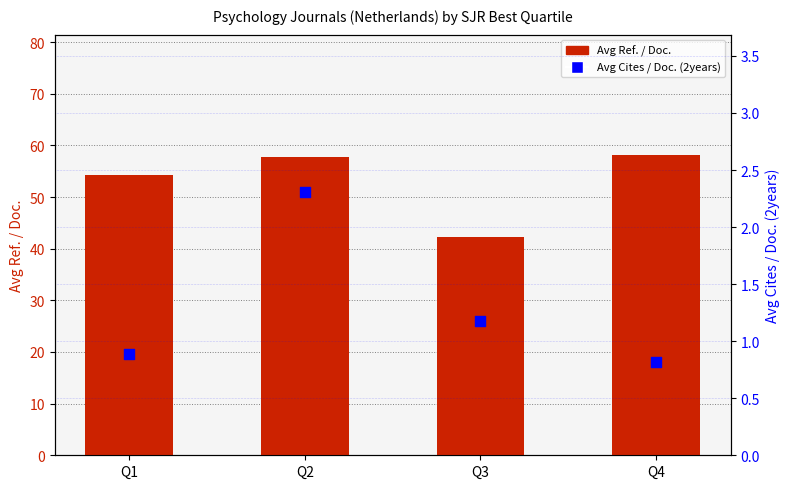

What is the total value across all series at Q4?

59.0